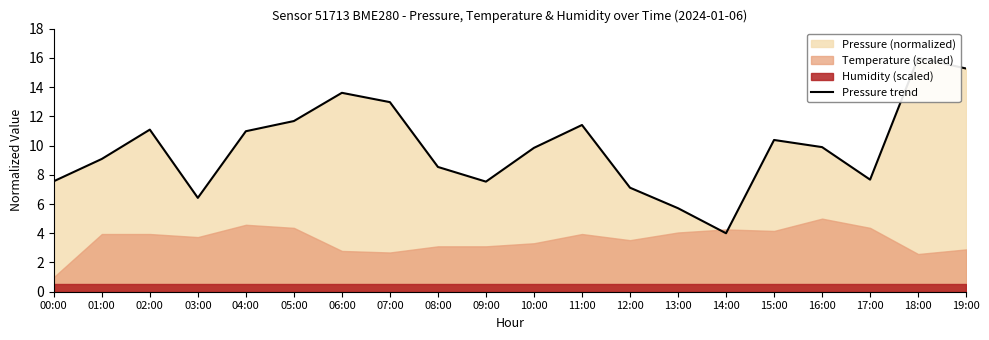

Rank the categories by value from highest to lowest.

18:00, 19:00, 06:00, 07:00, 05:00, 11:00, 02:00, 04:00, 15:00, 16:00, 10:00, 01:00, 08:00, 17:00, 00:00, 09:00, 12:00, 03:00, 13:00, 14:00